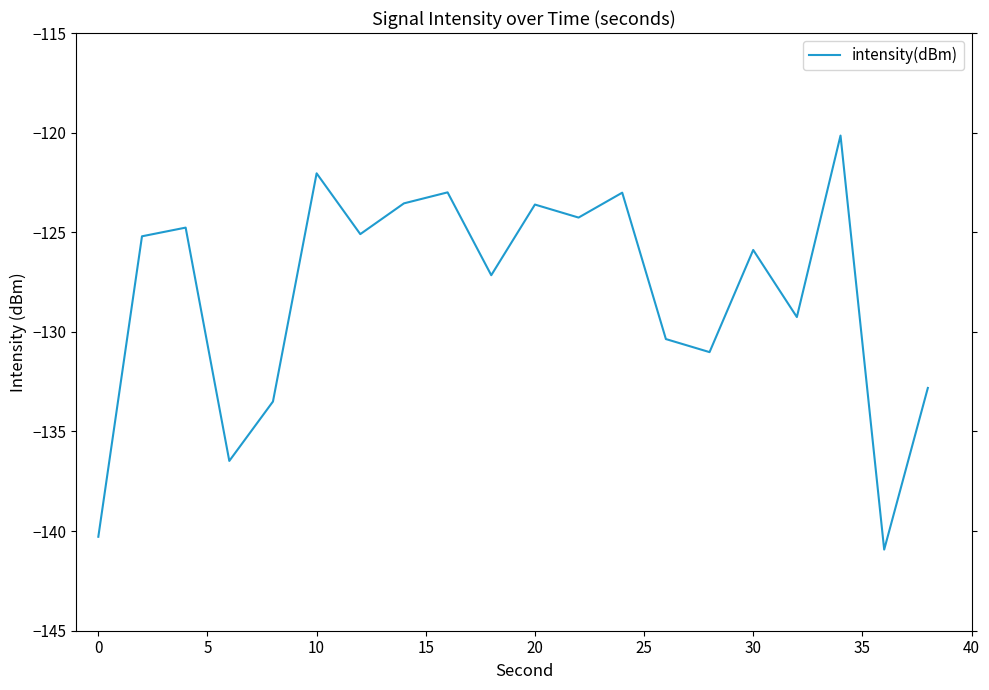

How many interior local valleys (lower than both neighbors) does the data have?

7